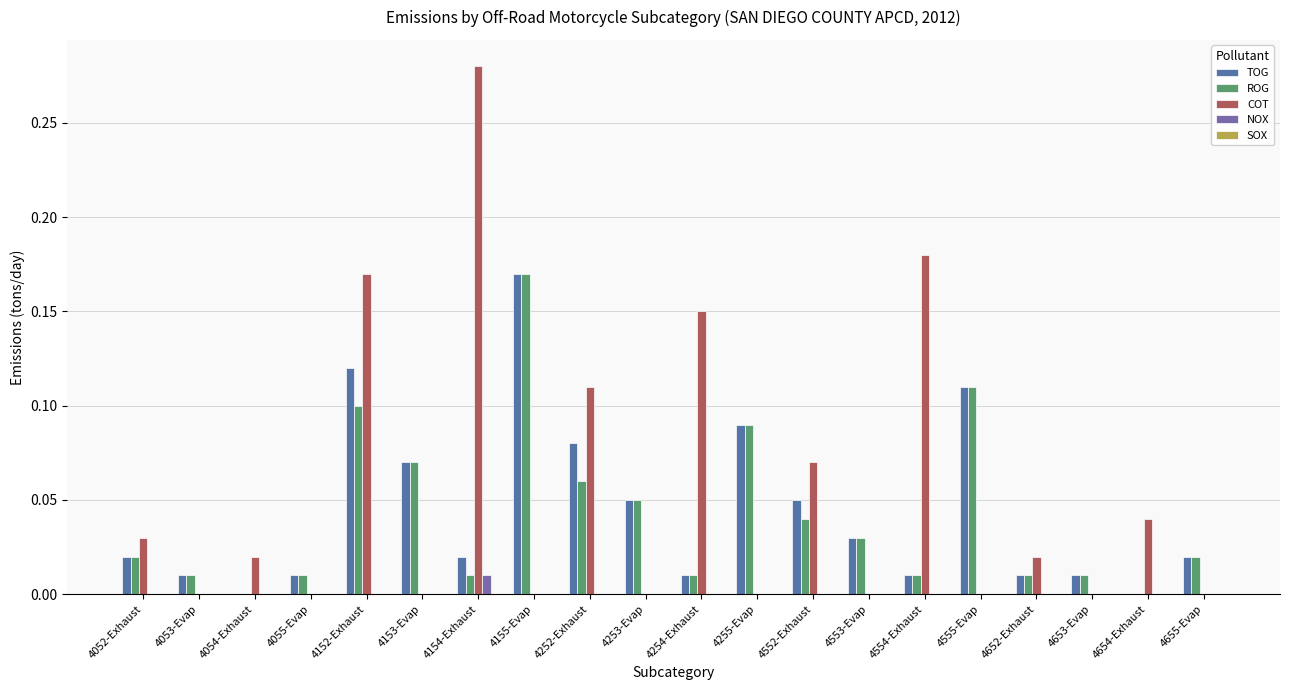

The value of ROG at 4552-Exhaust is 0.0. True or false?

True